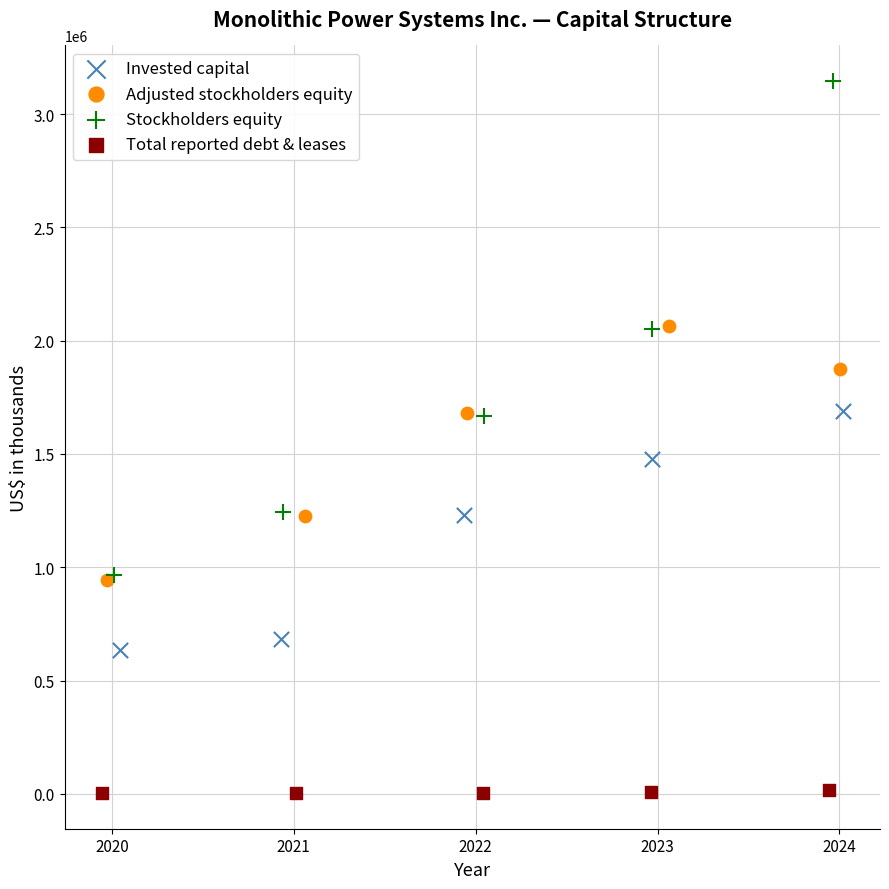

Which series reaches the maximum Y coordinate?

Stockholders equity